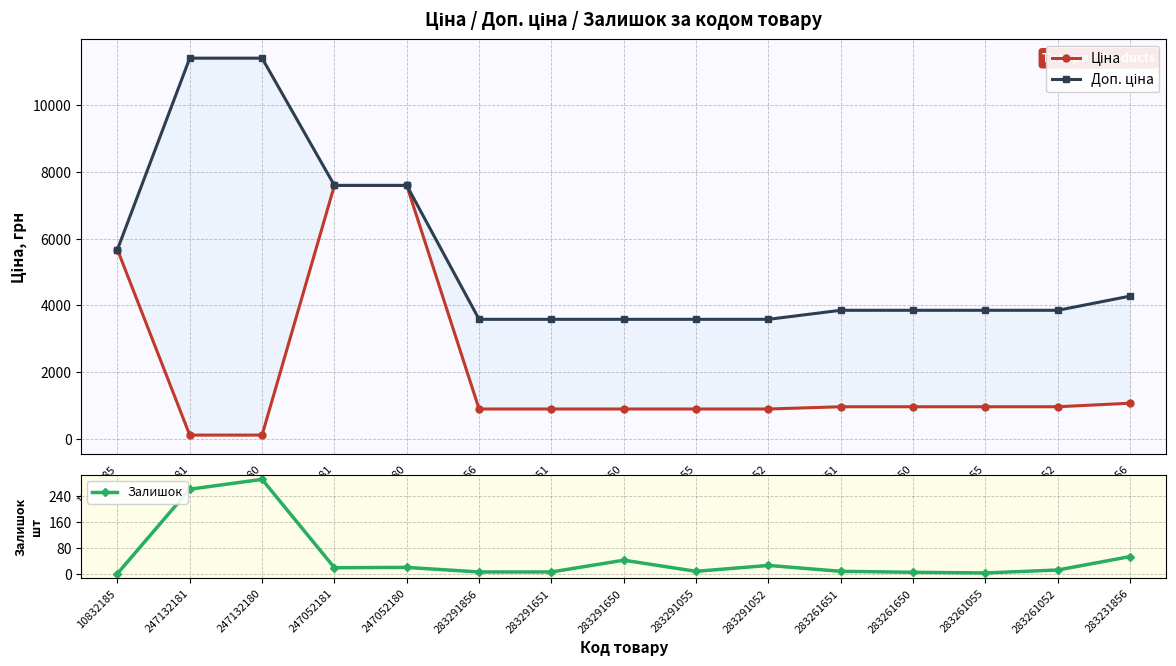

True or false: Доп. ціна has more than 2 interior local peaks.

False